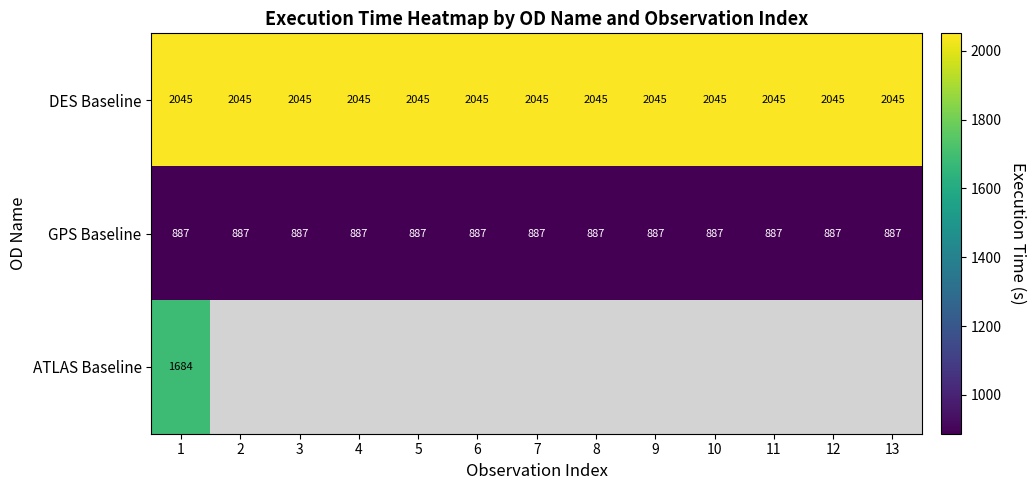

True or false: DES Baseline has a value of 2045 at 8.

True